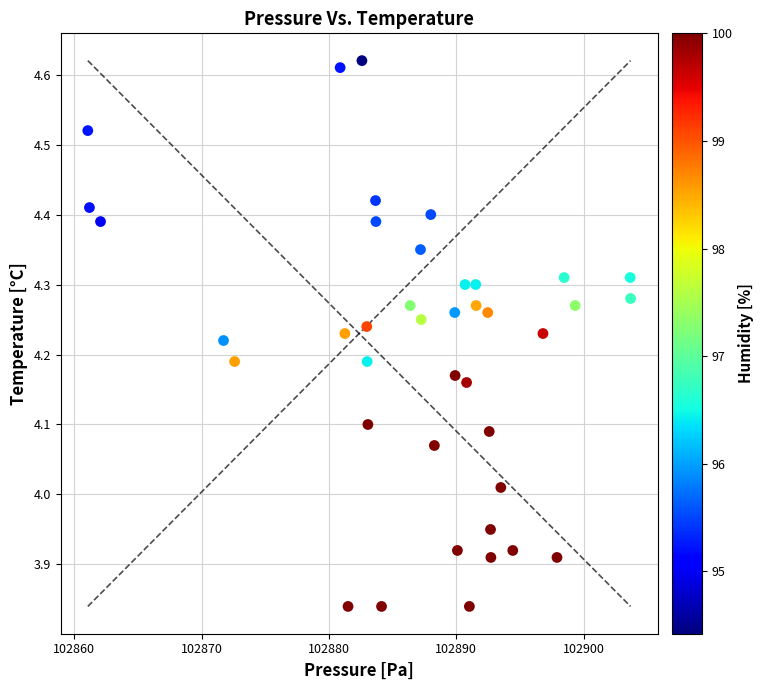

What is the range of Y values (max minus min)?

0.8